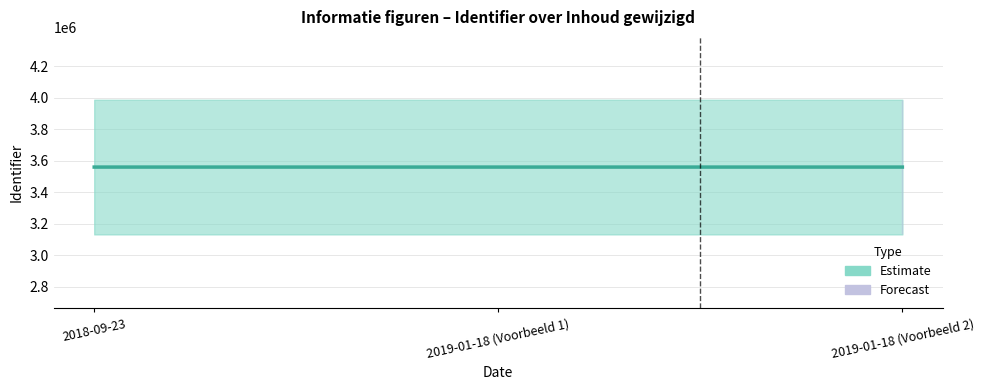

Reading right to left, list all the values displayed in this chart.

3559447	3559445	3559443